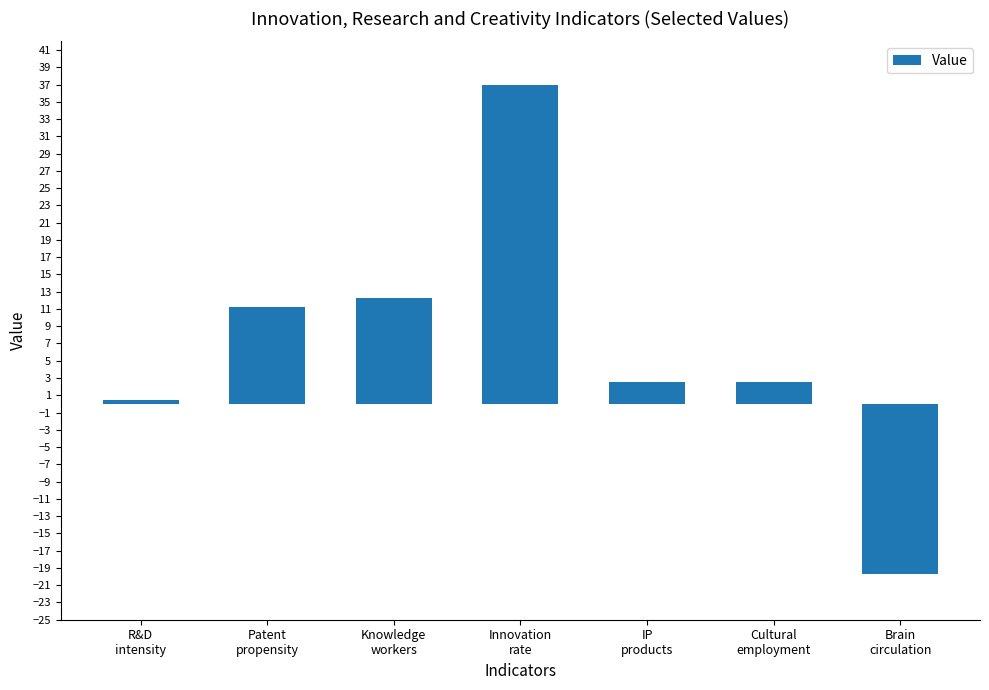

The chart shows a value of -19.7 at Brain
circulation. True or false?

True